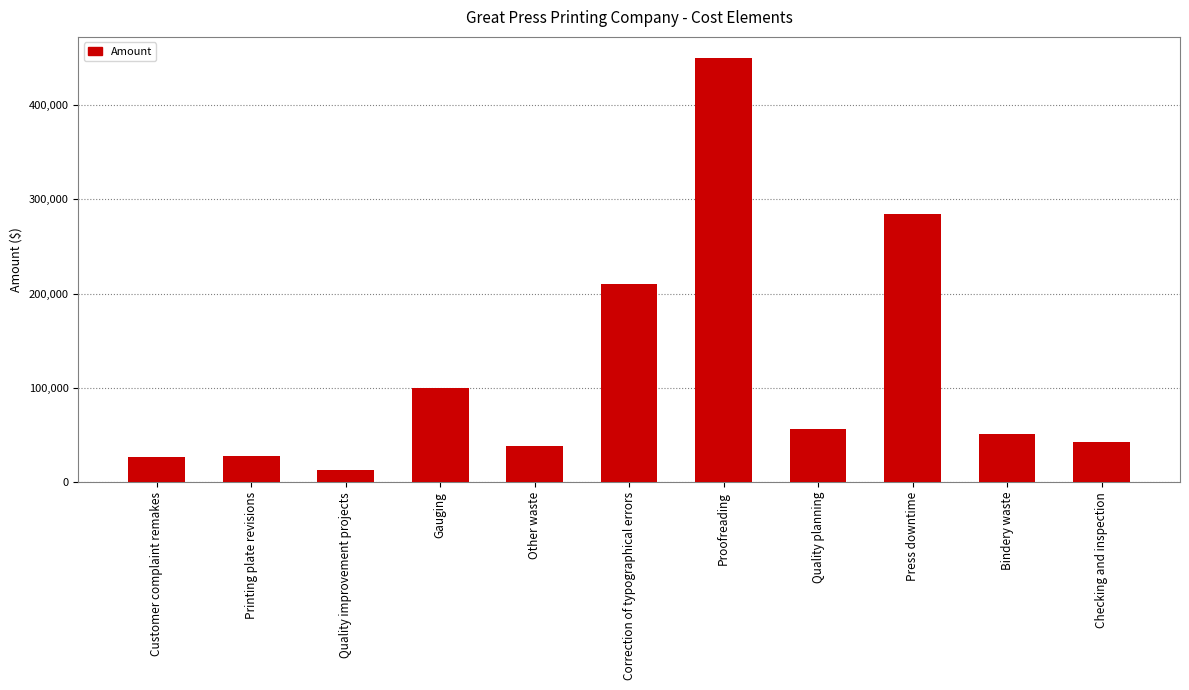

What position from the right is Printing plate revisions?

10